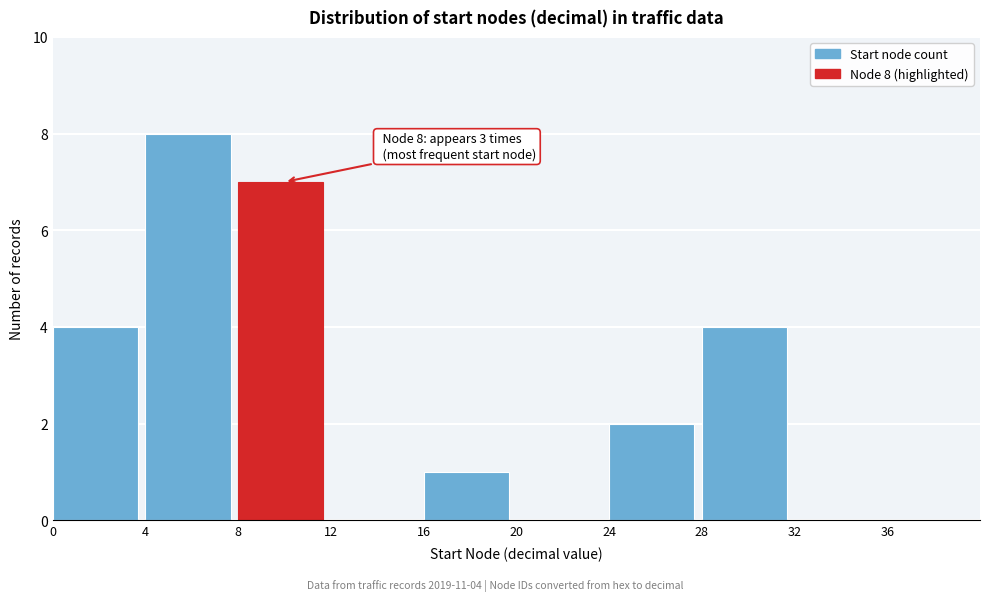

Over which range of the x-axis is the bar tallest?

4 to 8